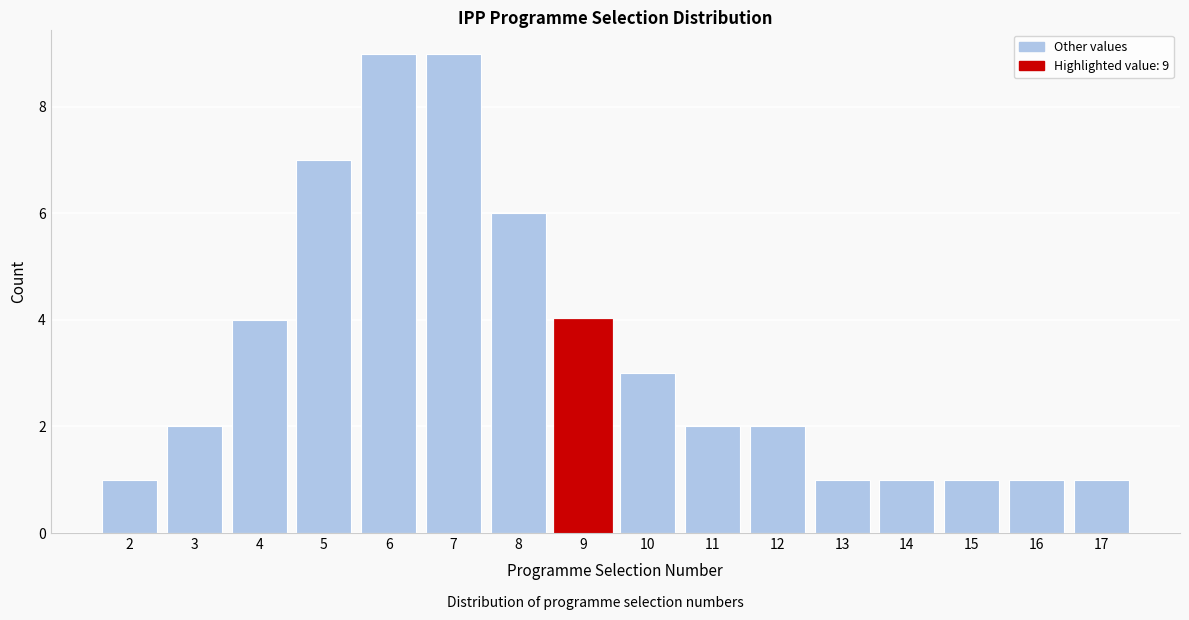

Reading left to right, what are all the values shown in this chart?

1	2	4	7	9	9	6	4	3	2	2	1	1	1	1	1